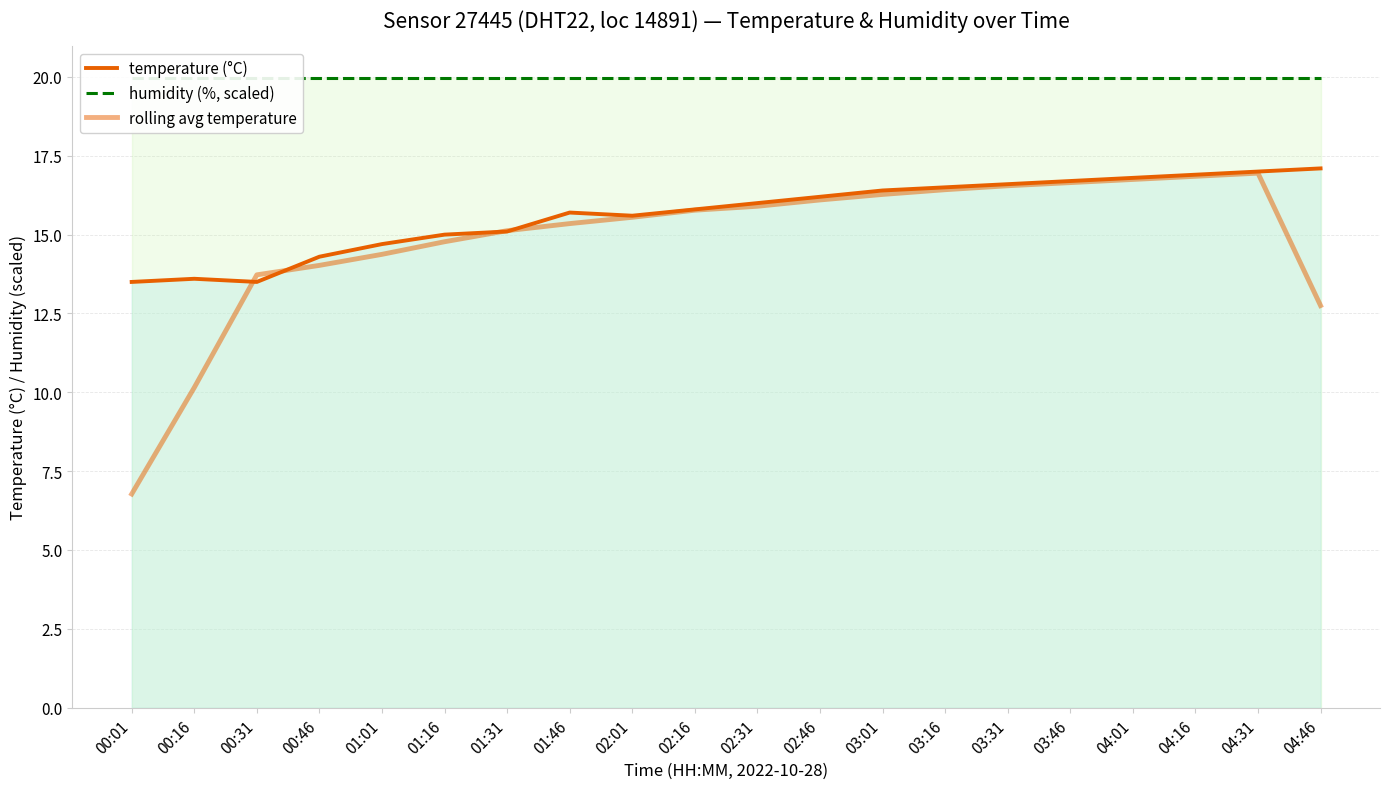

What is the difference between the maximum and second lowest values in the temperature (°C) series?

3.6